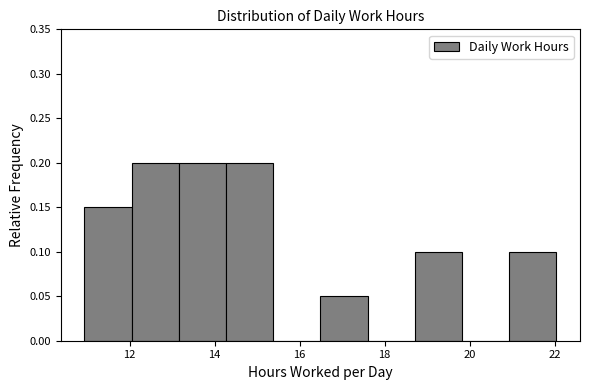

How tall is the bar that spans 12.0 to 13.2 on the x-axis? Neither the bar edges nor the heights are printed on the chart, so give them approximately, as read against the axes.

0.20